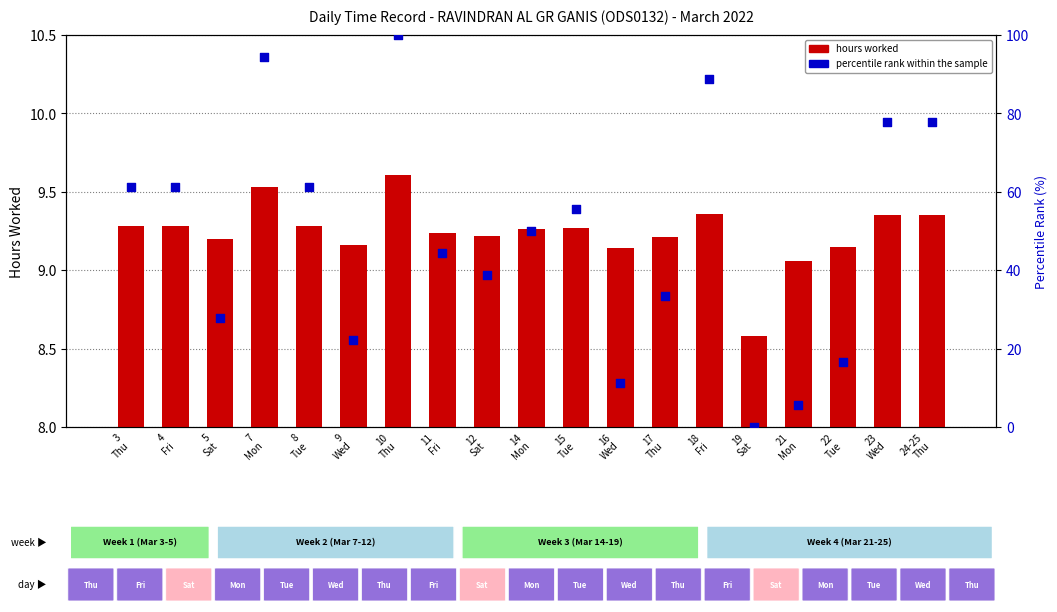

What is the total value across all series at 3
Thu?

70.4